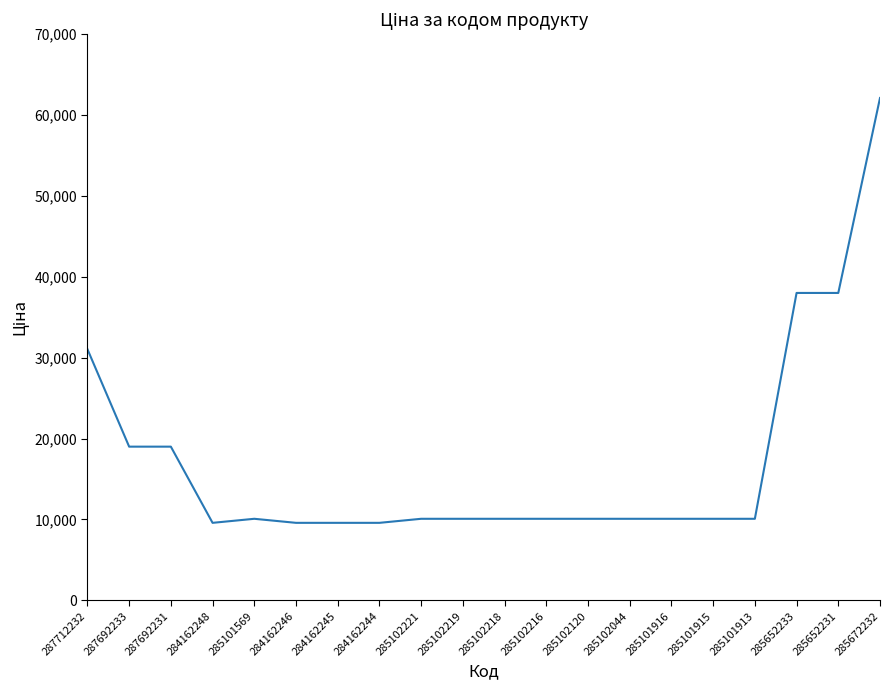

What is the smallest value displayed?

9585.4